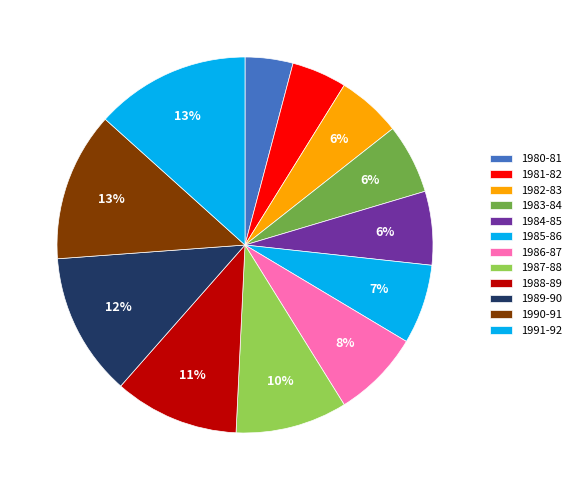

What percentage is the 1985-86 slice, to the nearest percent?

7%